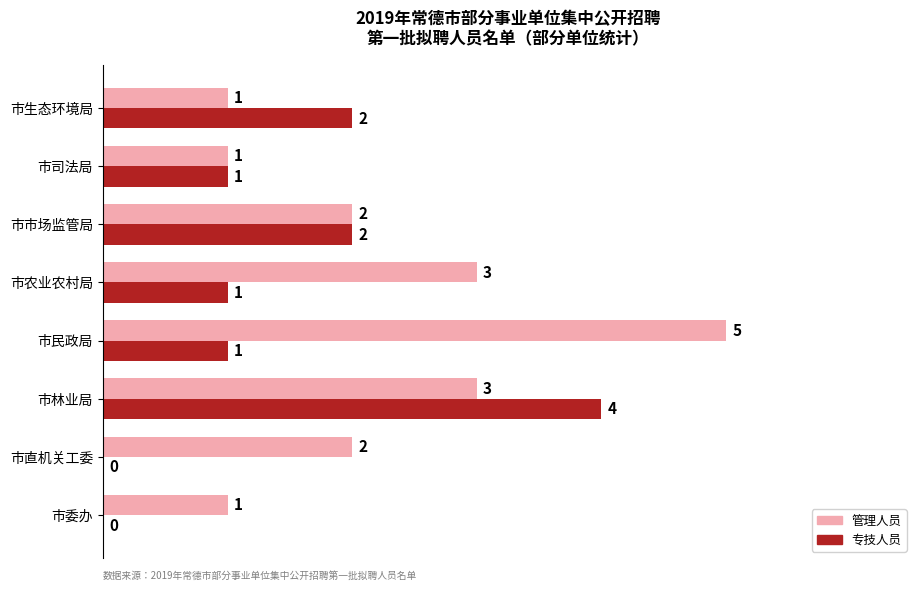

Count the 管理人员 values in the range 1 to 3.

7